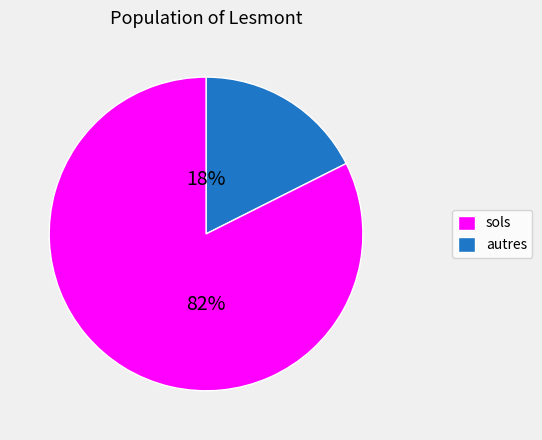

To the nearest percent, what is the average slice percentage?

50%